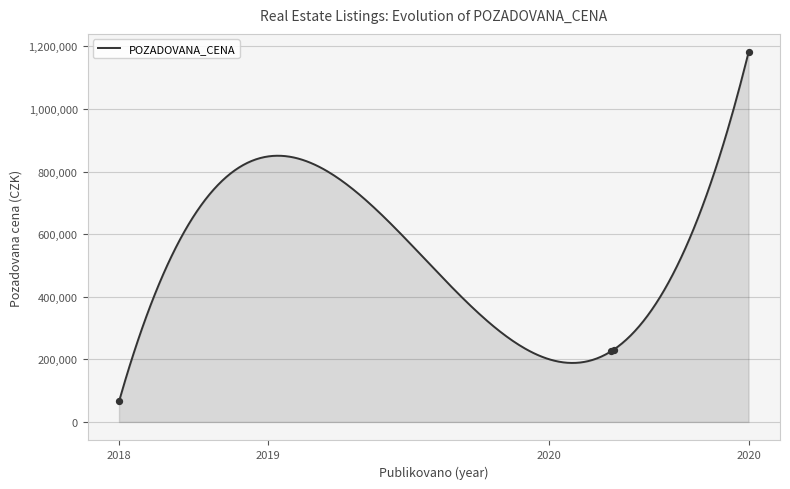

Which has a higher value, 2020-03-24 or 2020-03-24?

2020-03-24